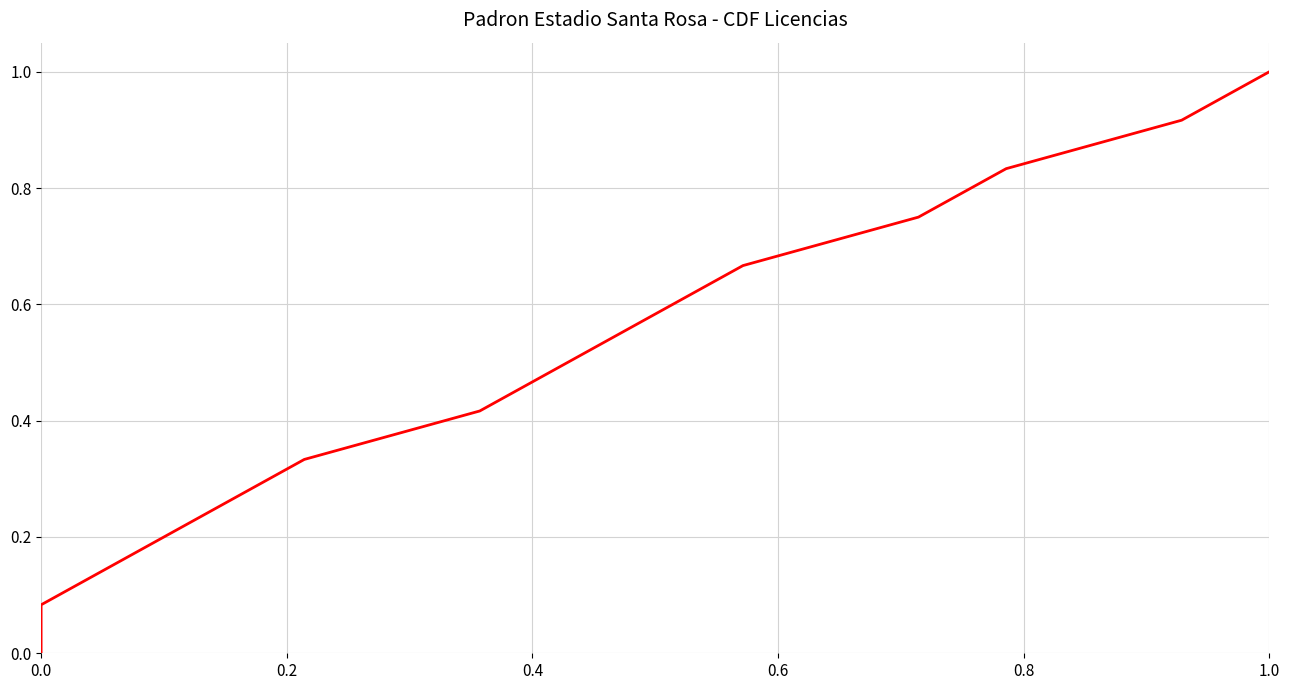

Reading left to right, transcribe all the data shown in this chart.

0.0	0.1	0.2	0.2	0.3	0.4	0.5	0.6	0.7	0.8	0.8	0.9	1.0